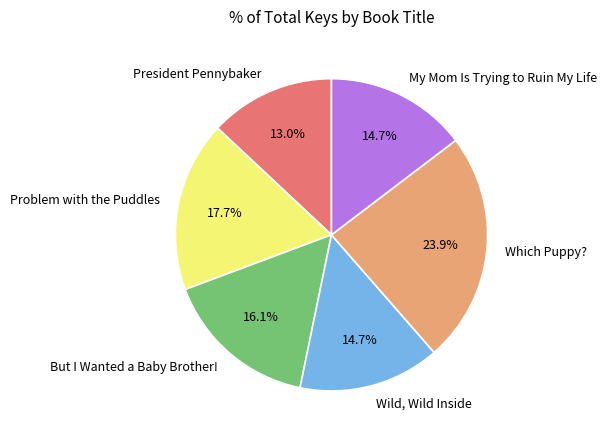

Combined, what portion of the pie is President Pennybaker and Which Puppy??

36.9%